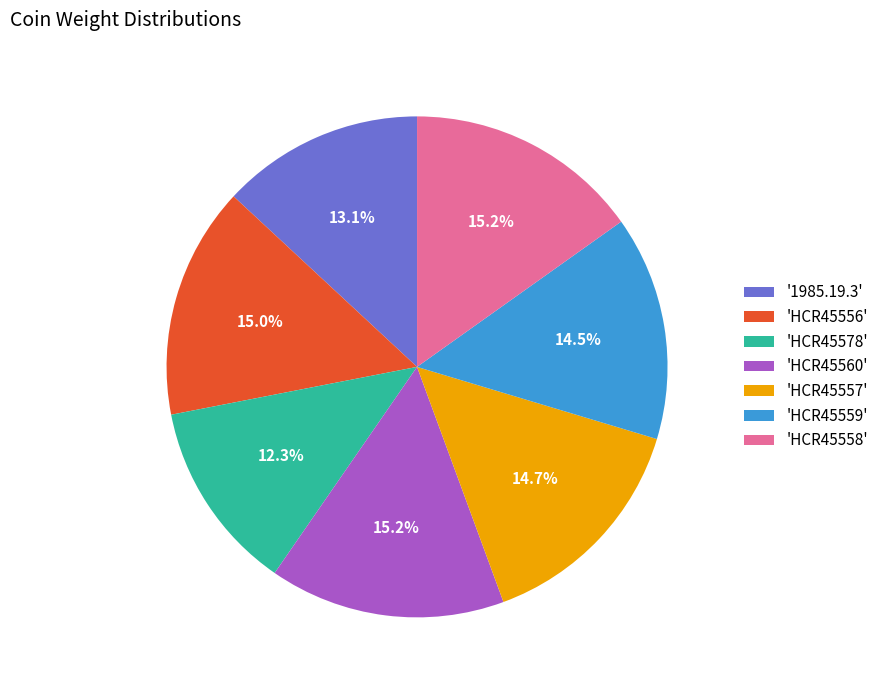

What is the smallest slice in the pie chart?

'HCR45578'